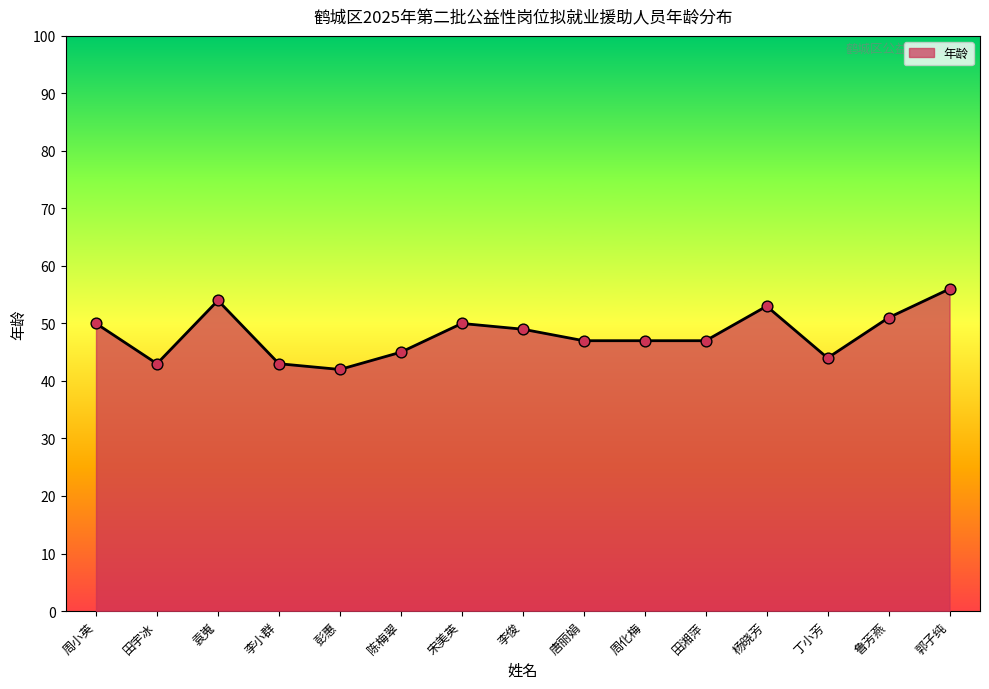

What is the change in value from 周小英 to 丁小芳?

-6